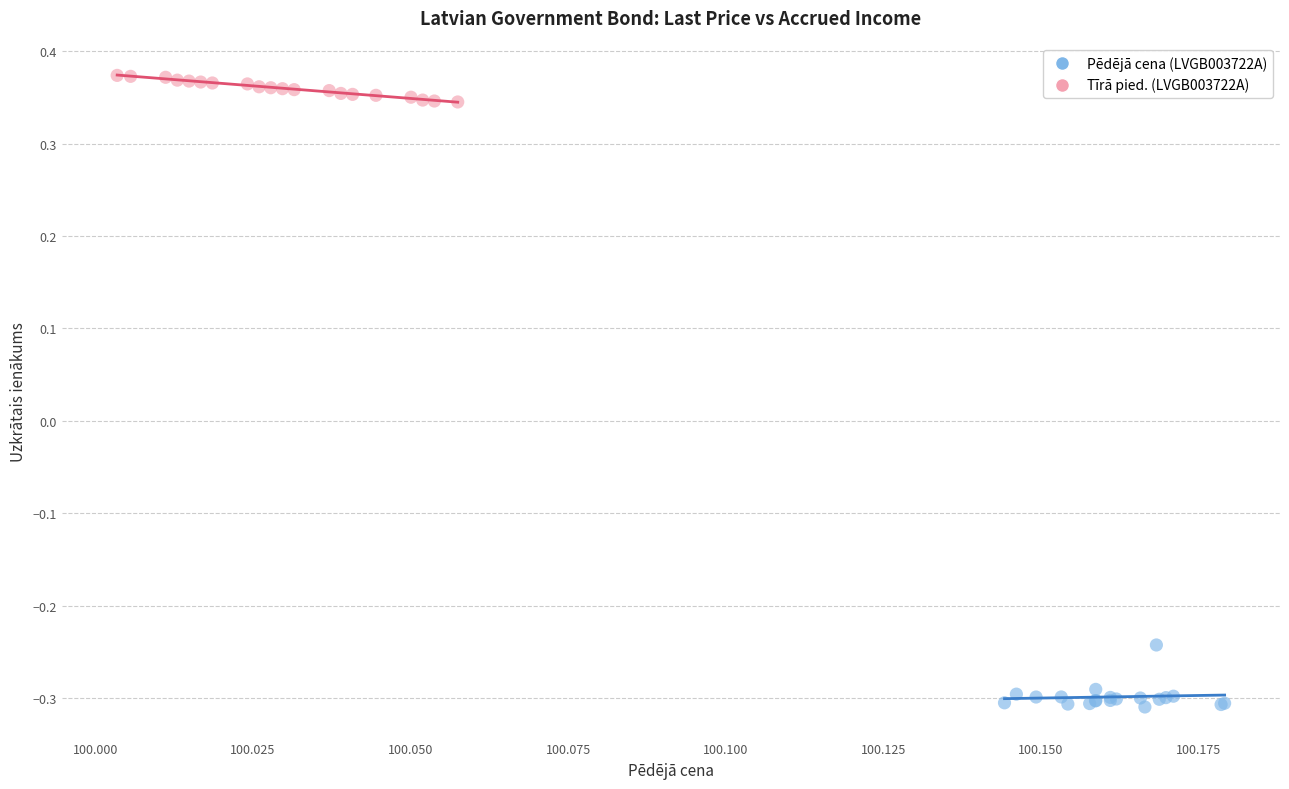

What are all the series names shown in the legend?

Pēdējā cena (LVGB003722A), Tīrā pied. (LVGB003722A)